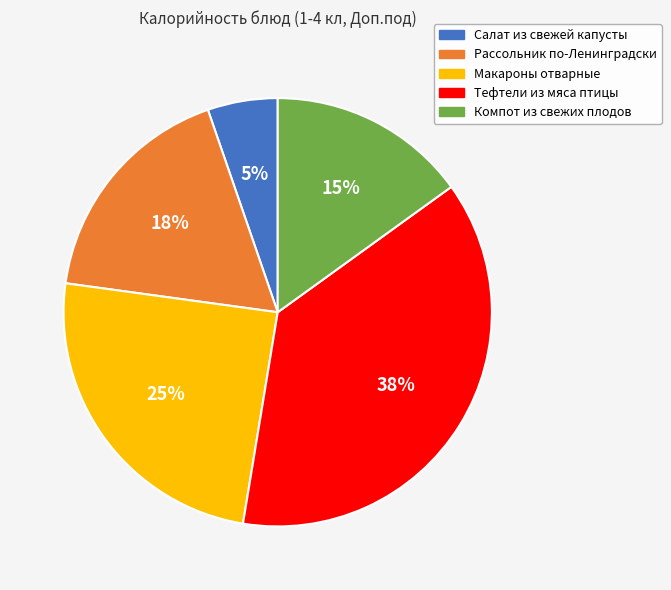

Which slice is the largest?

Тефтели из мяса птицы